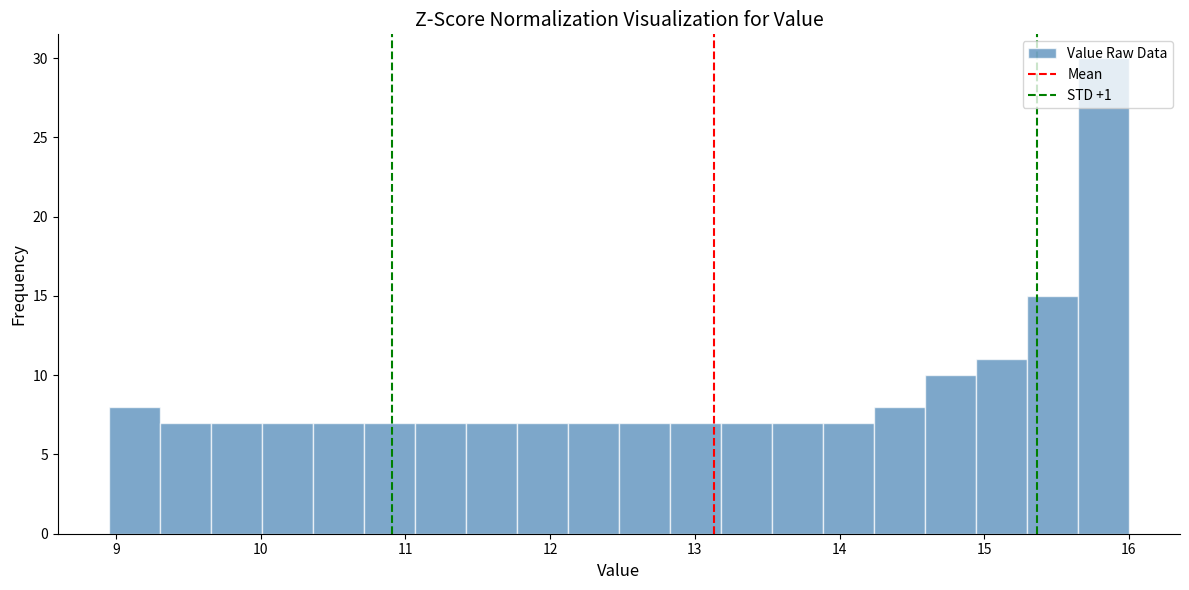

Around what value on the x-axis is the tallest bar? Give the approximate position of its centre, as read against the axis.

15.8